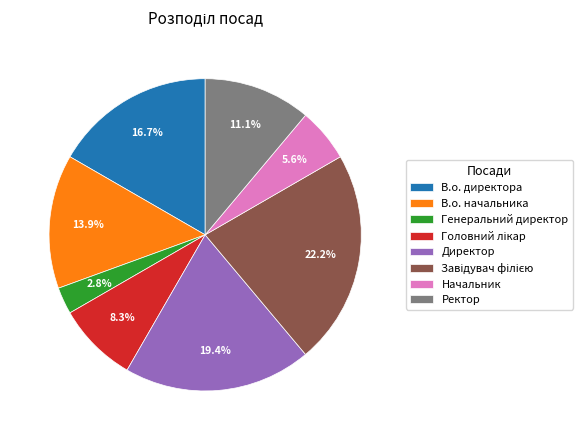

To the nearest percent, what is the combined percentage of В.о. директора and Директор?

36%